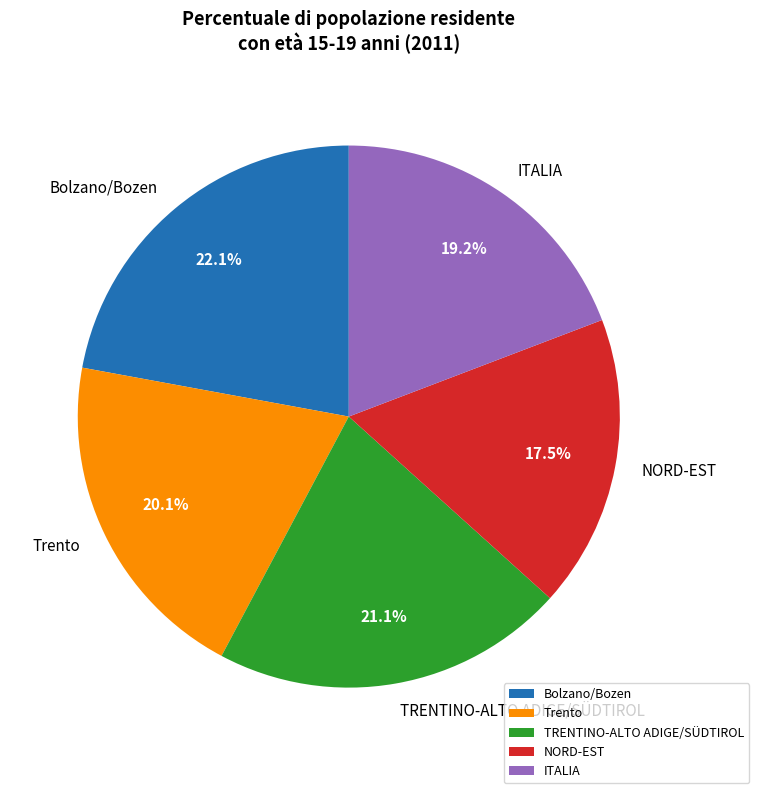

To the nearest percent, what is the average slice percentage?

20%